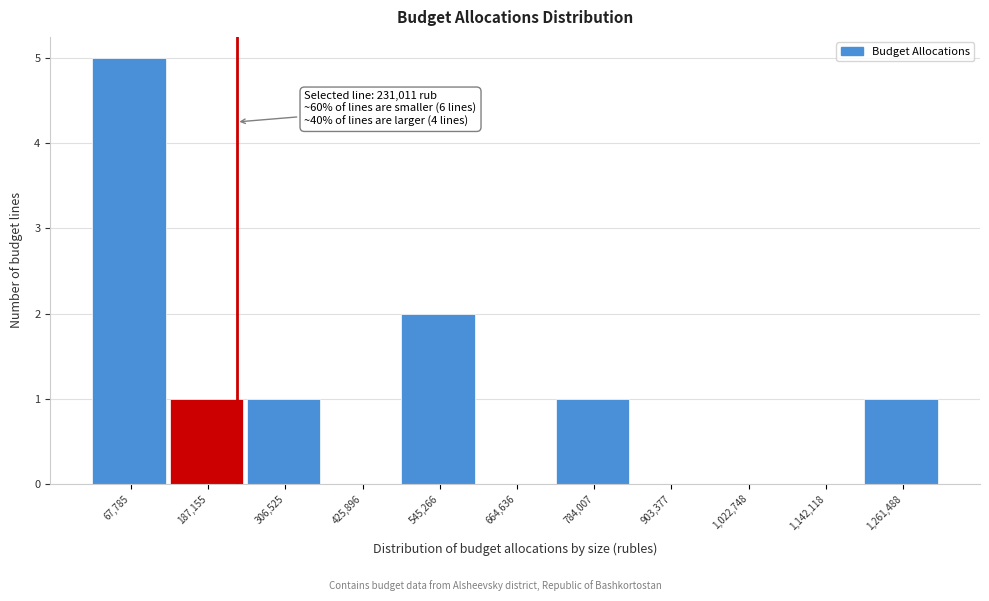

Which range on the x-axis has the tallest bar?

0 to 120000